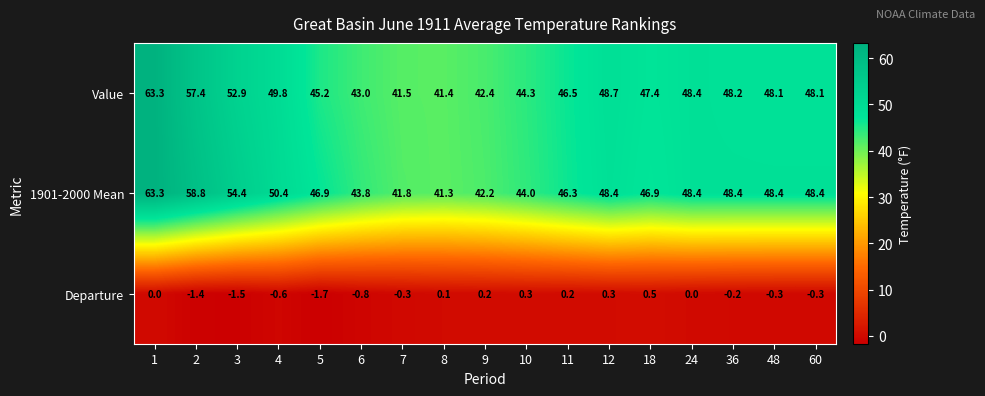

At 36, list the series in order from smallest to largest.

Departure, Value, 1901-2000 Mean